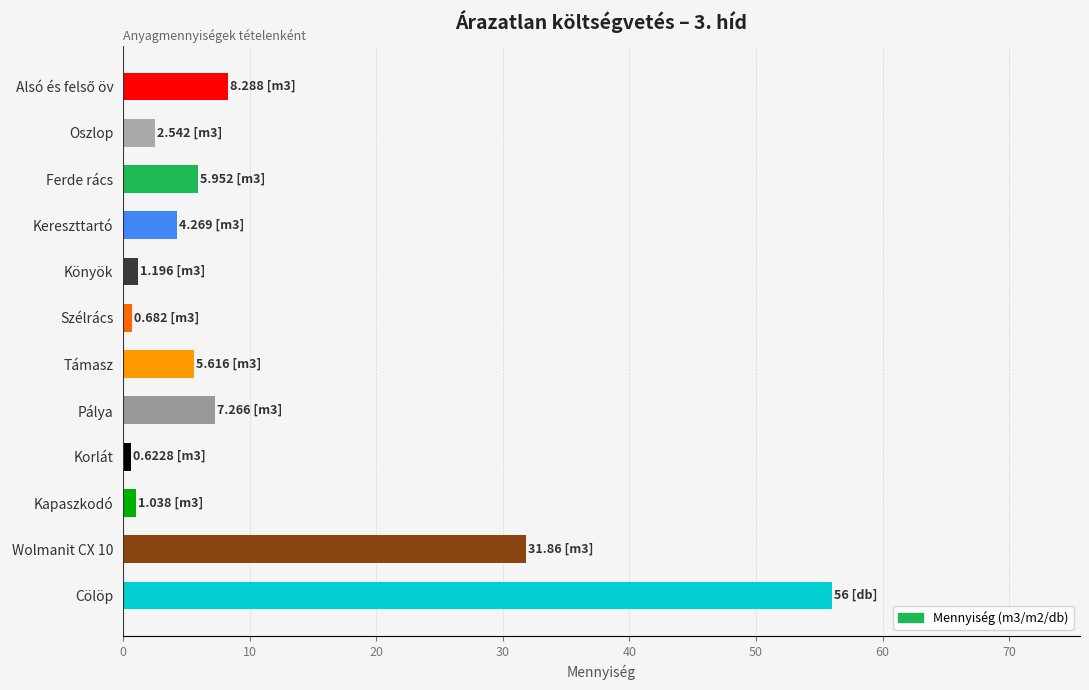

Which category has the highest value across all series?

Cölöp